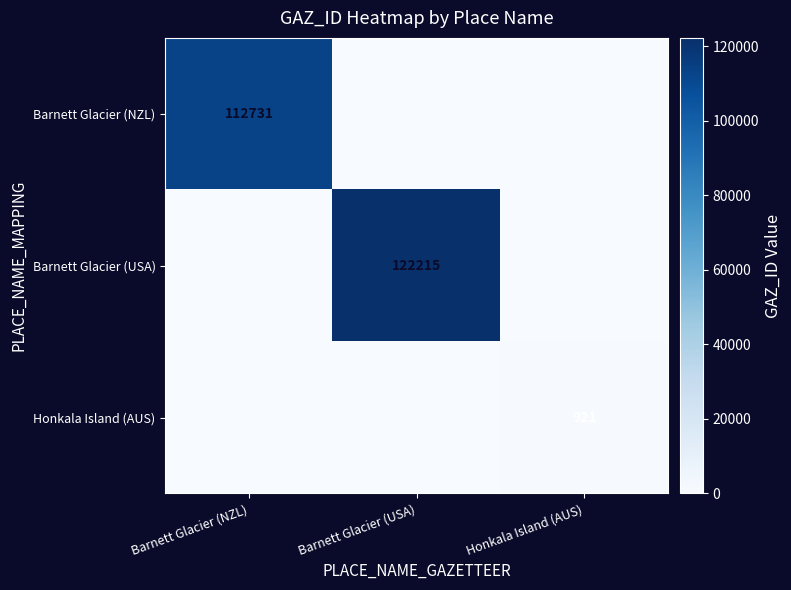

The value of Barnett Glacier (NZL) at Barnett Glacier (NZL) is 112731. True or false?

True